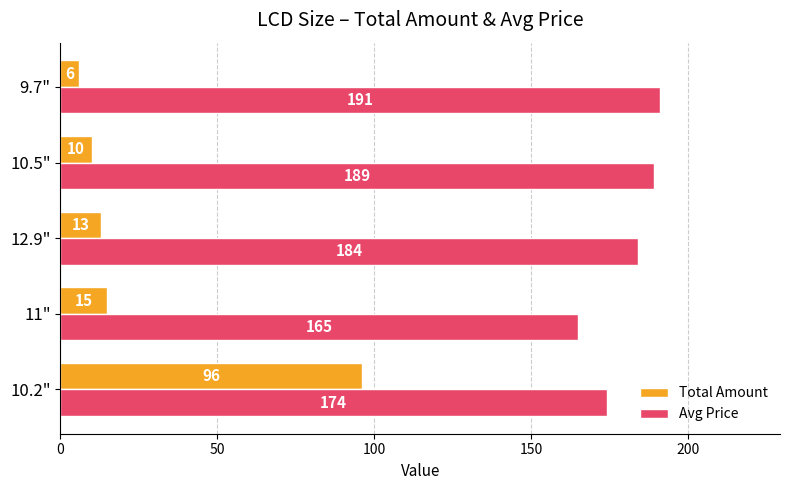

True or false: Avg Price has a value of 74 at 9.7".

False